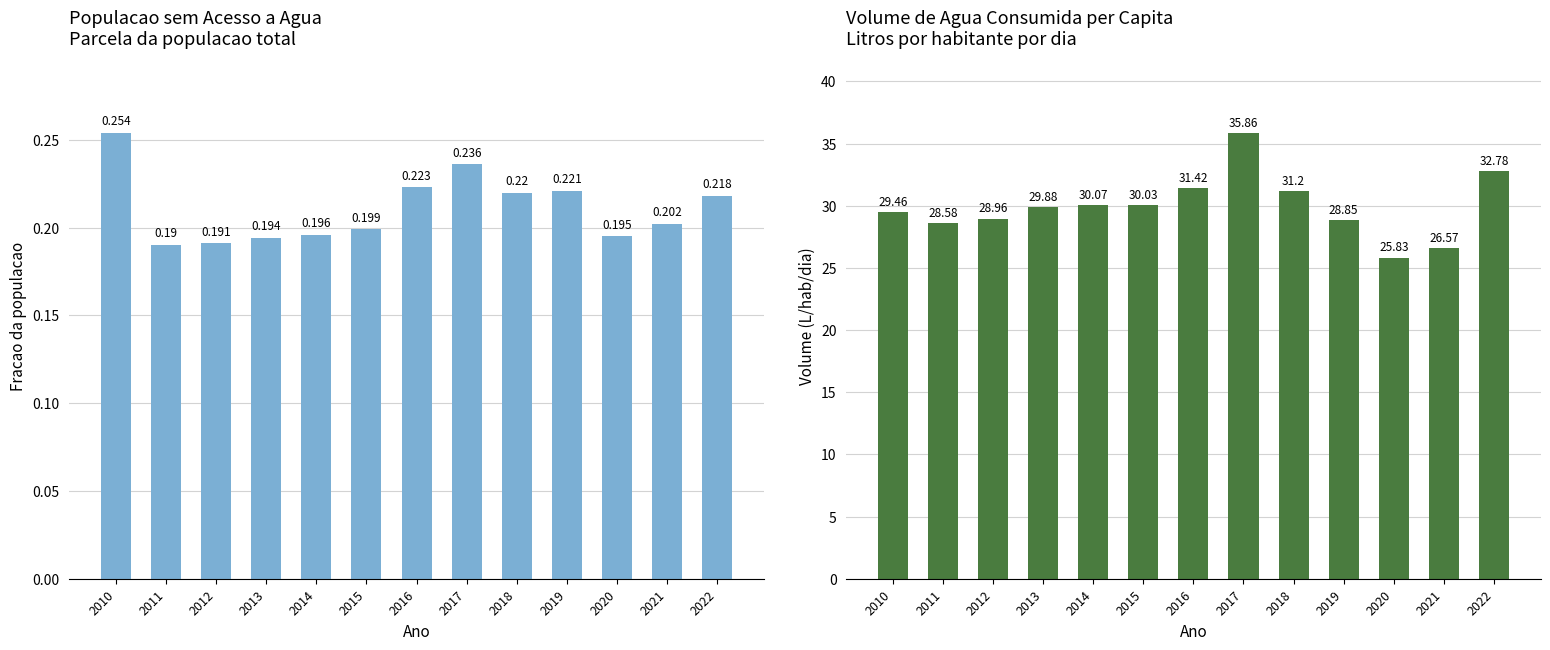

Which has a higher value, 2011 or 2015?

2015